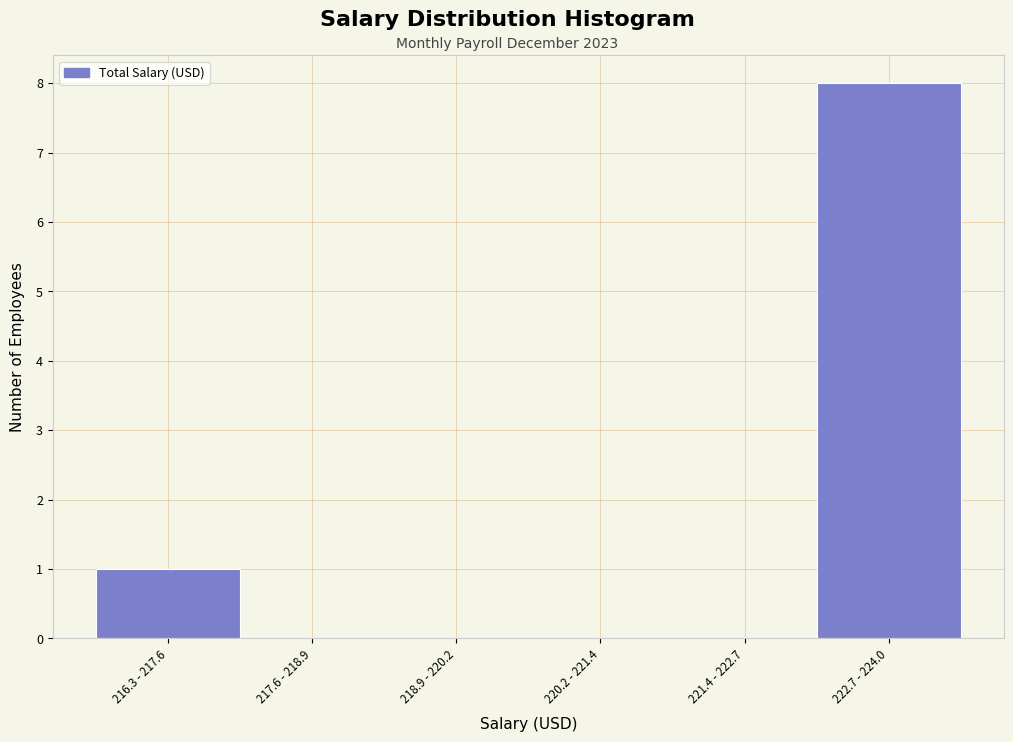

Reading left to right, extract all data points from this chart.

216.3 - 217.6=1	217.6 - 218.9=0	218.9 - 220.2=0	220.2 - 221.4=0	221.4 - 222.7=0	222.7 - 224.0=8